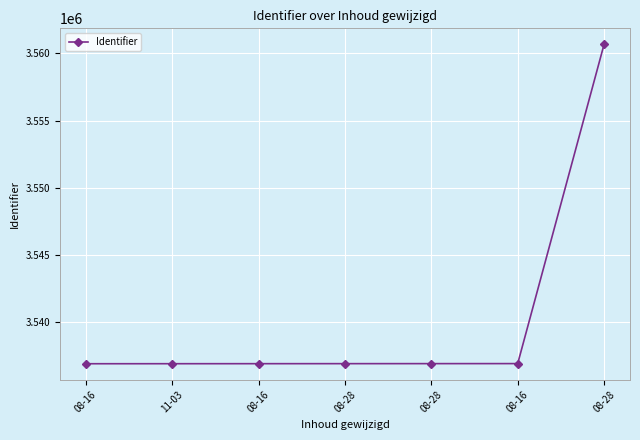

How many data points does each series have?

7